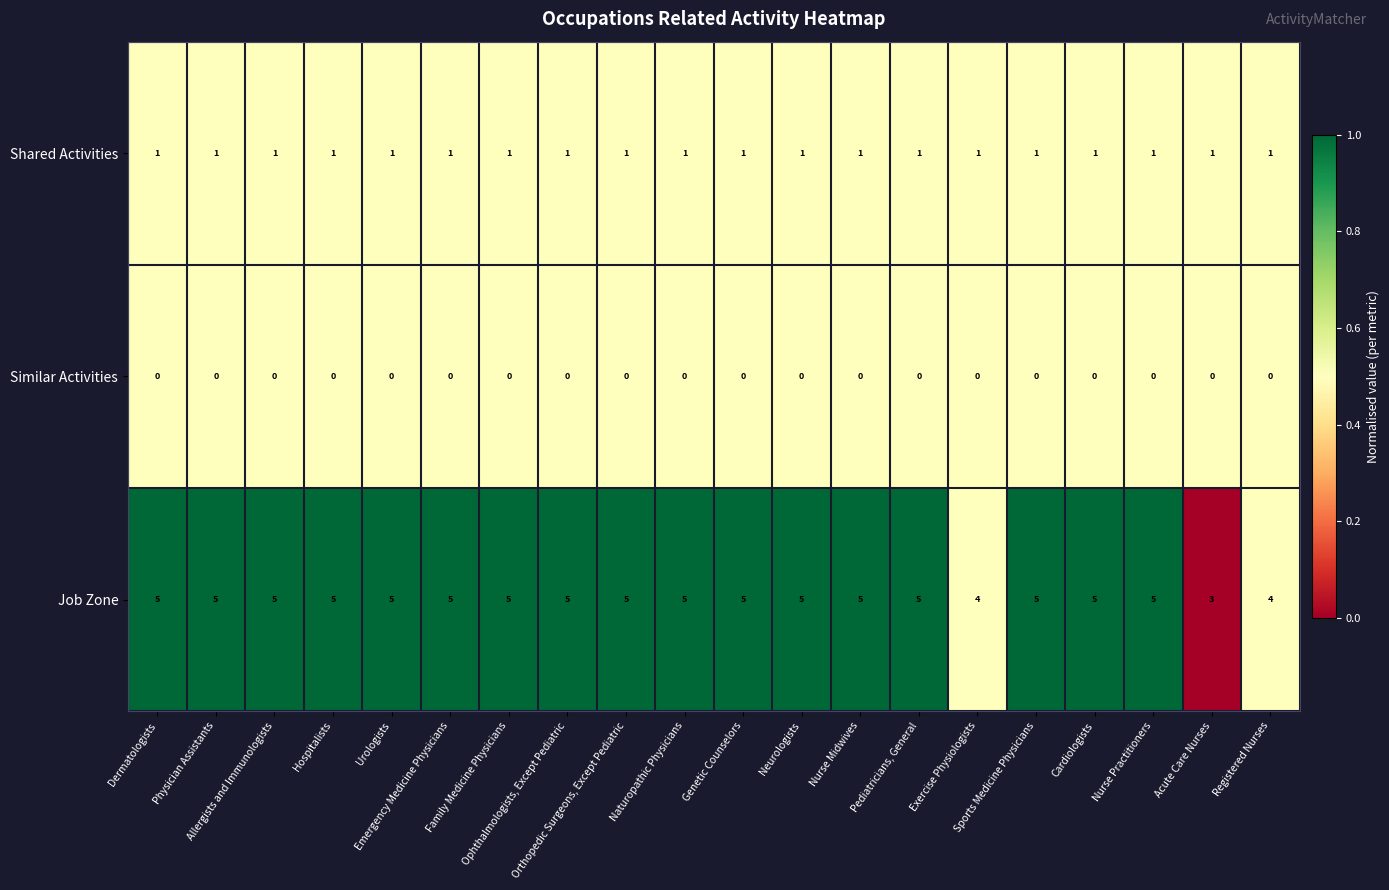

Rank the series by their maximum value, from highest to lowest.

Job Zone, Shared Activities, Similar Activities